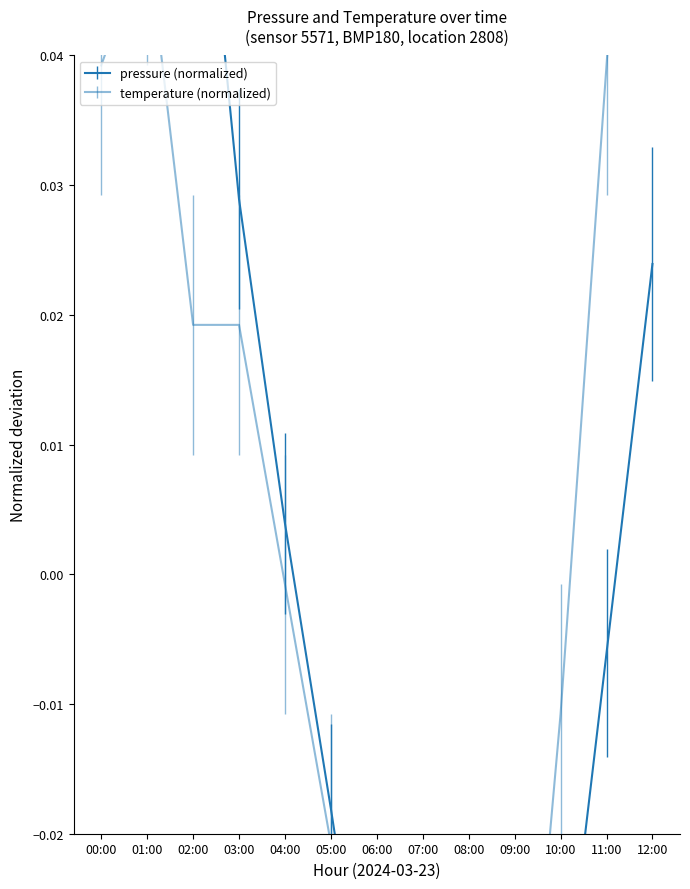

True or false: pressure has more than 2 points higher than both neighbors.

False